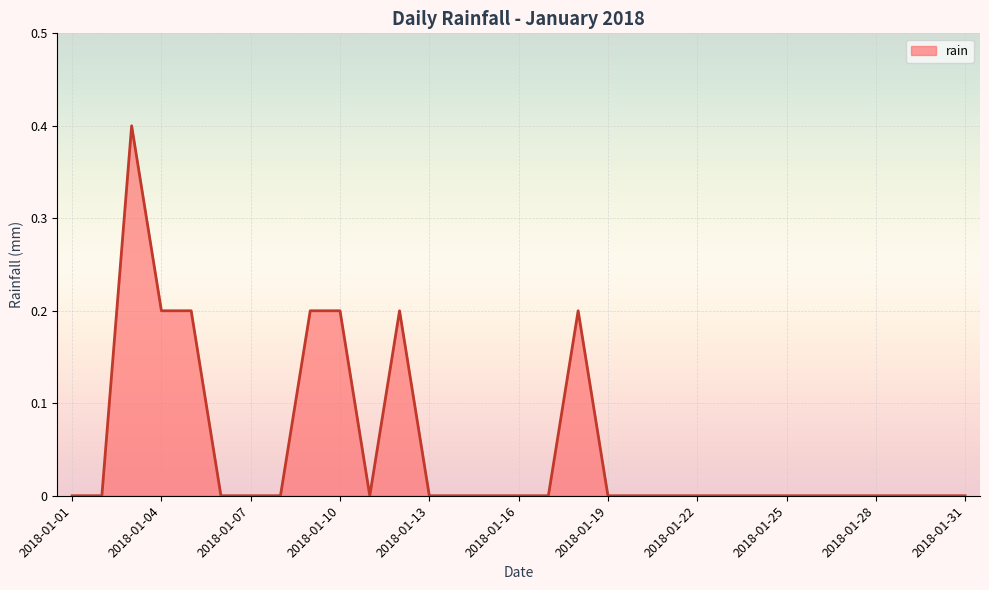

What is the greatest value displayed?

0.4